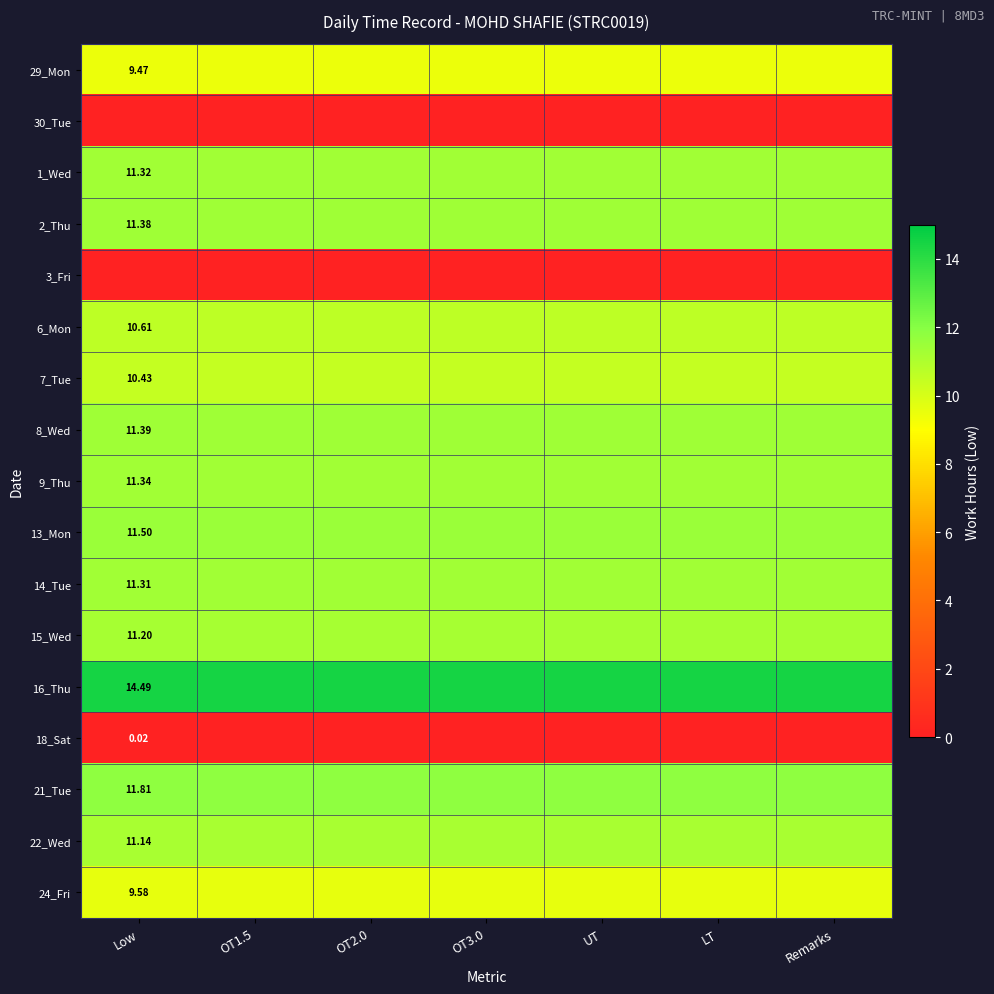

The value of 30_Tue at OT2.0 is 0.0. True or false?

True